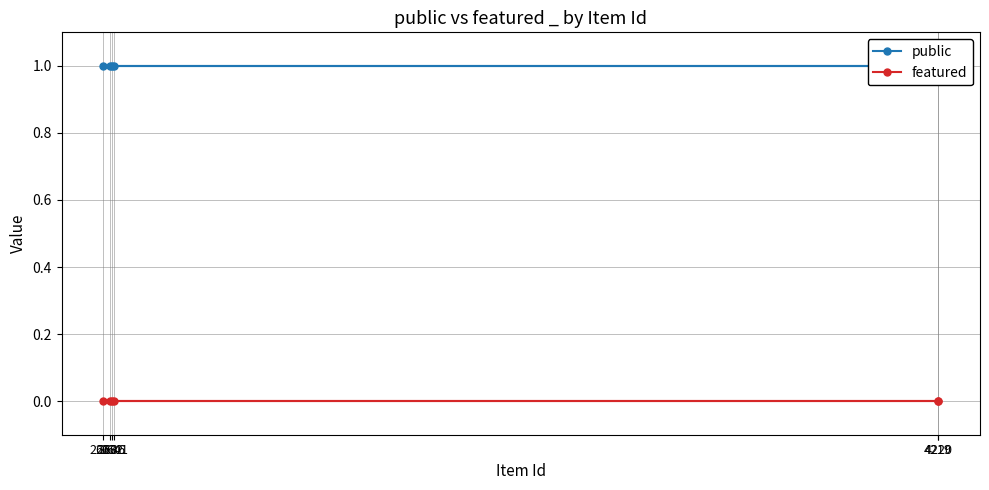

What is the label of the 5th point from the left?

2636